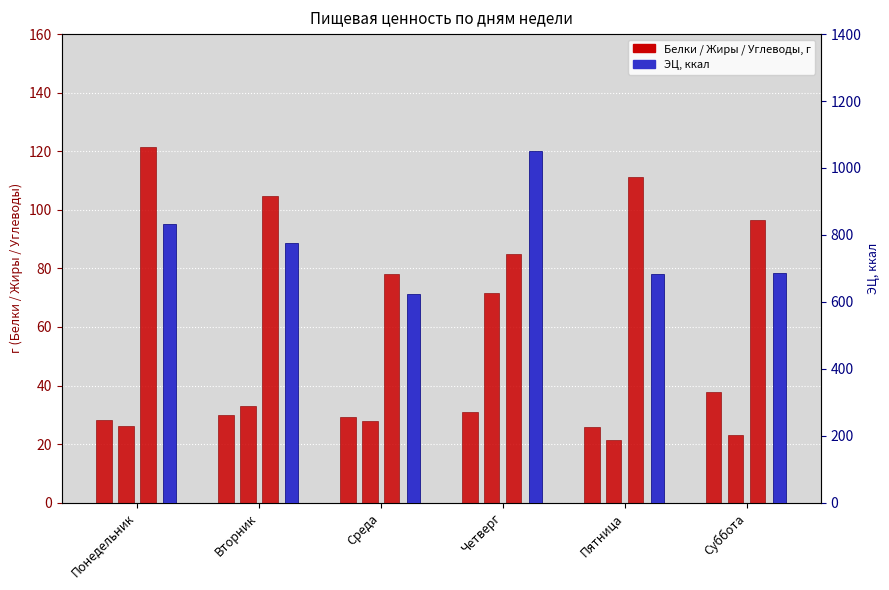

At how many categories does at least one series exceed 724?

3